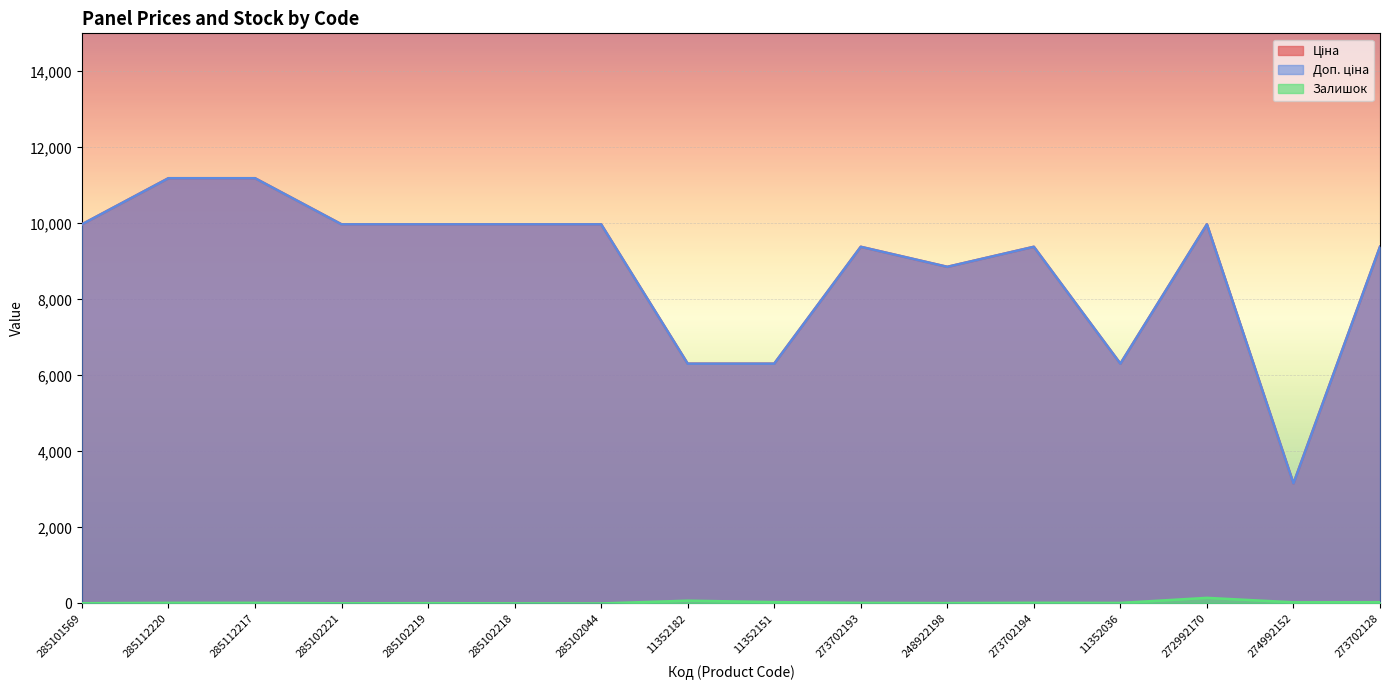

The Доп. ціна series shows 2829.1 at 285112220. True or false?

False